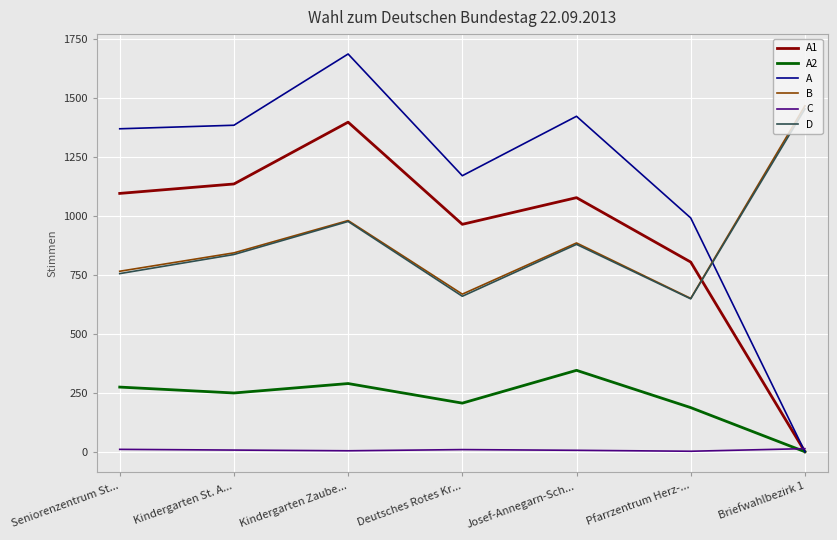

True or false: B and C cross at least once.

False